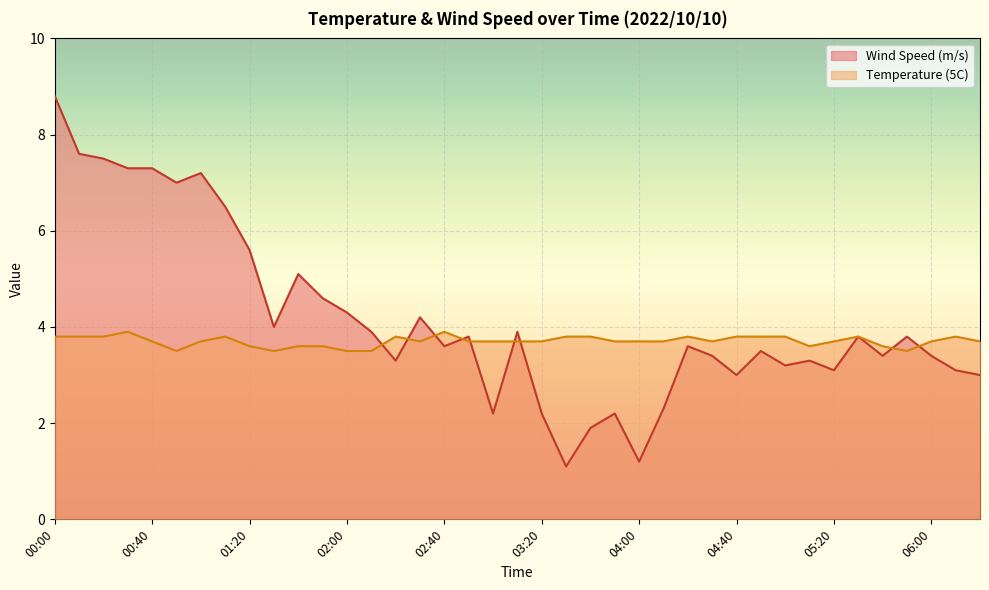

What is the approximate value of Temperature (5C) at 04:40?

3.8